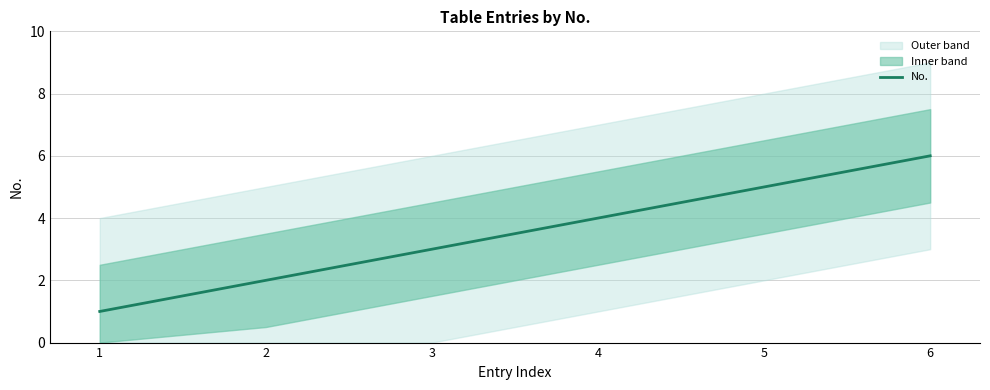

What is the ratio of the value at 6 to the value at 1?

6.0